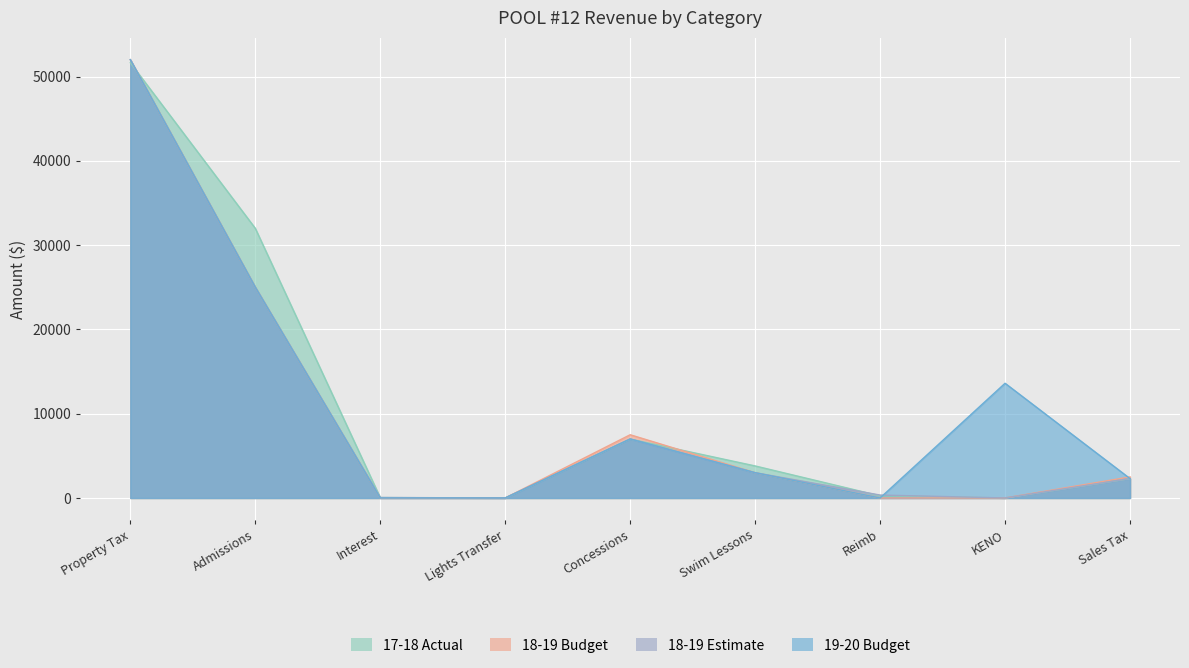

Reading left to right, transcribe all the data shown in this chart.

17-18 Actual: Property Tax=51636	Admissions=31990	Interest=45	Lights Transfer=0	Concessions=6994	Swim Lessons=3800	Reimb=248	KENO=0	Sales Tax=2294
18-19 Budget: Property Tax=52000	Admissions=25000	Interest=0	Lights Transfer=0	Concessions=7500	Swim Lessons=3000	Reimb=0	KENO=0	Sales Tax=2500
18-19 Estimate: Property Tax=52000	Admissions=25000	Interest=57	Lights Transfer=0	Concessions=7000	Swim Lessons=3000	Reimb=346	KENO=0	Sales Tax=2300
19-20 Budget: Property Tax=52000	Admissions=25000	Interest=0	Lights Transfer=0	Concessions=7000	Swim Lessons=3000	Reimb=0	KENO=13610	Sales Tax=2300